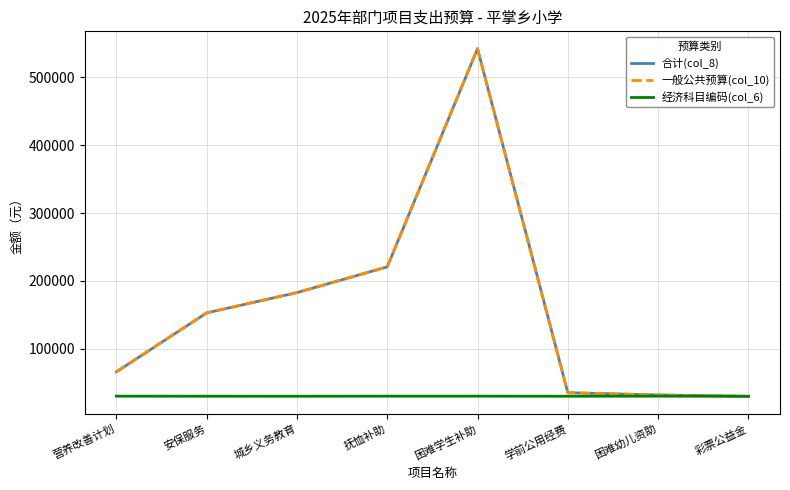

Which series ends up on top after the final intersection of 合计(col_8) and 经济科目编码(col_6)?

经济科目编码(col_6)